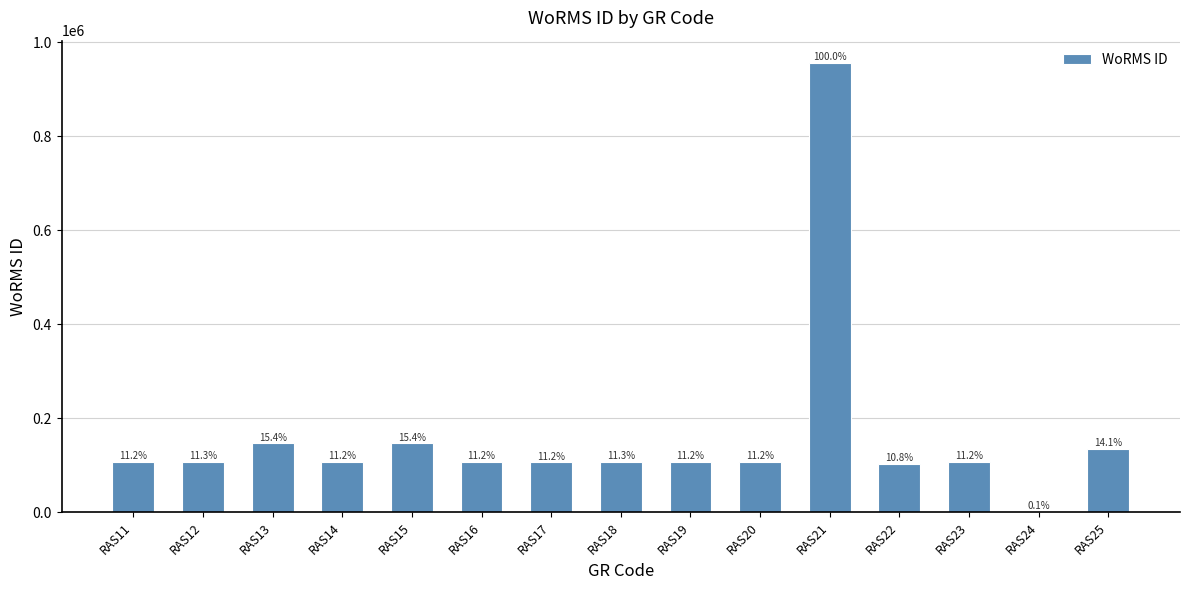

Are the bars grouped side by side (vs. stacked)?

No